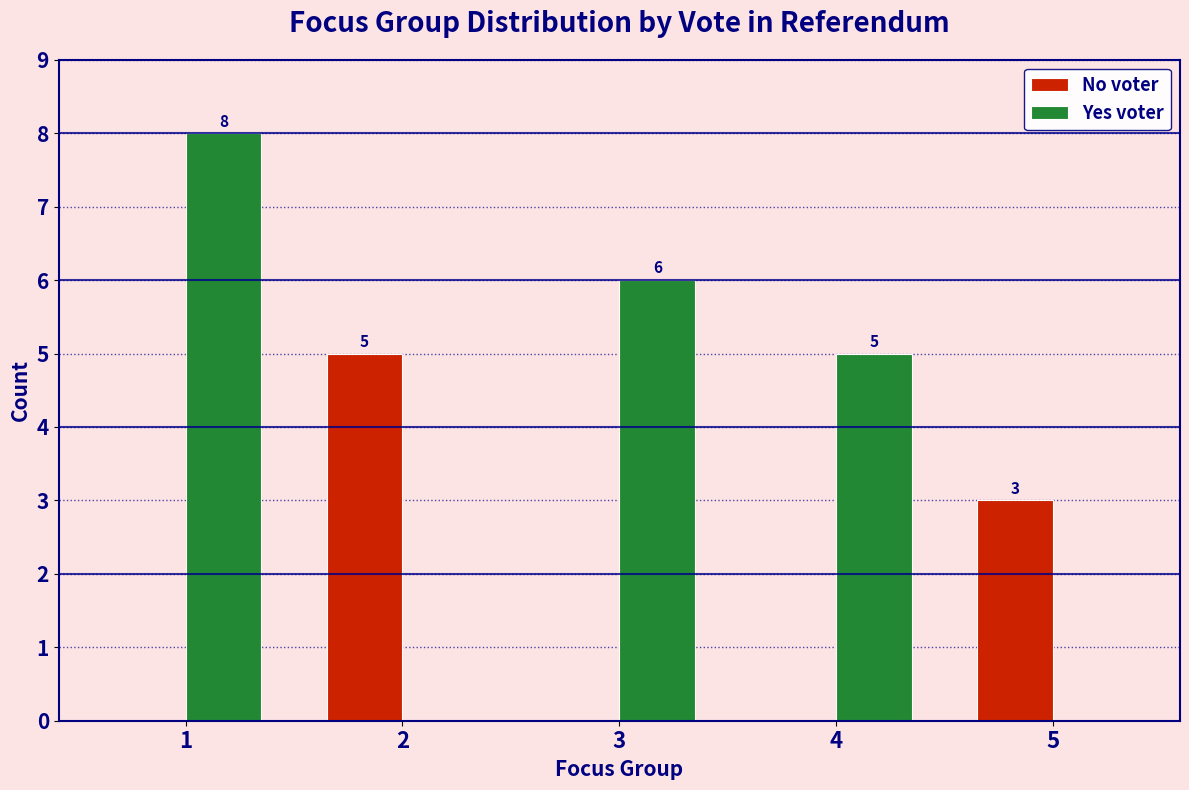

In the Yes voter series, which range on the x-axis has the tallest bar?

0.5 to 1.5